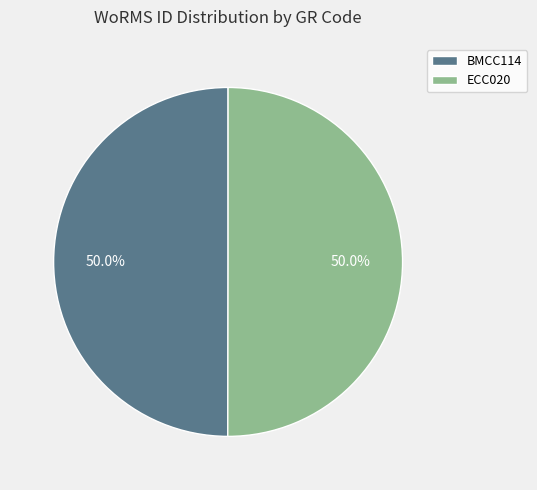

To the nearest percent, what is the combined percentage of BMCC114 and ECC020?

100%